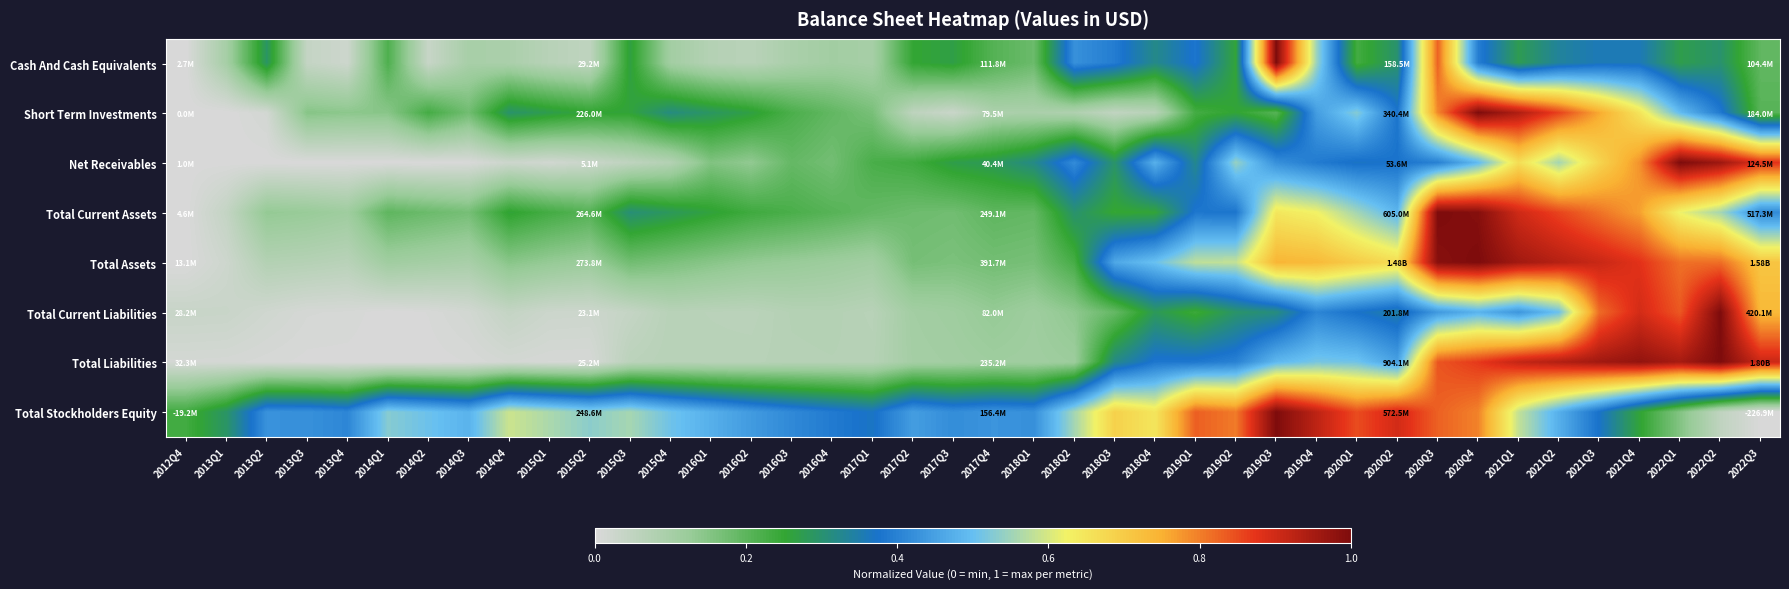

Count the number of data series in this chart.

8